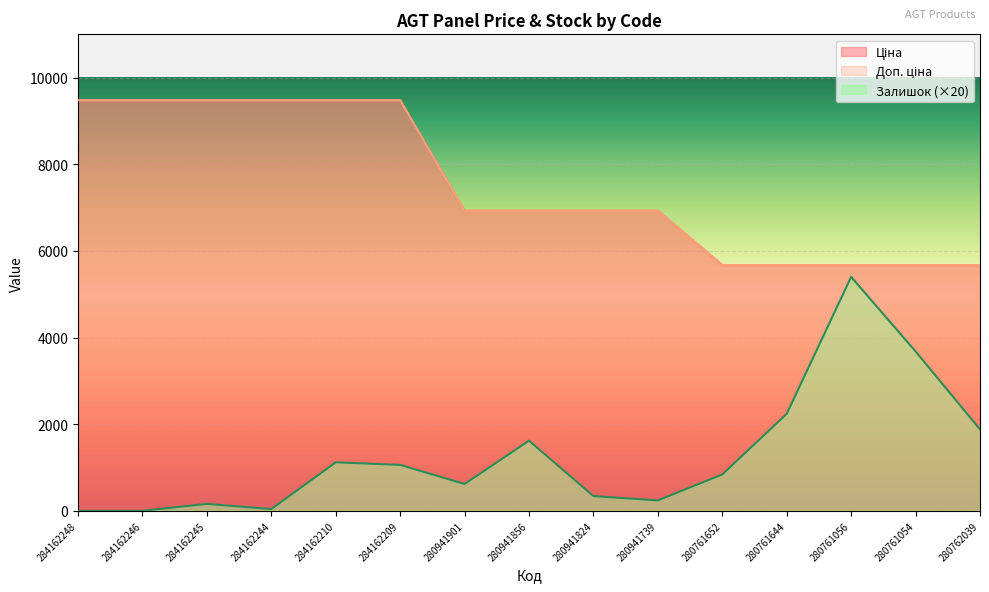

At which category is the sum across all series the highest?

284162210